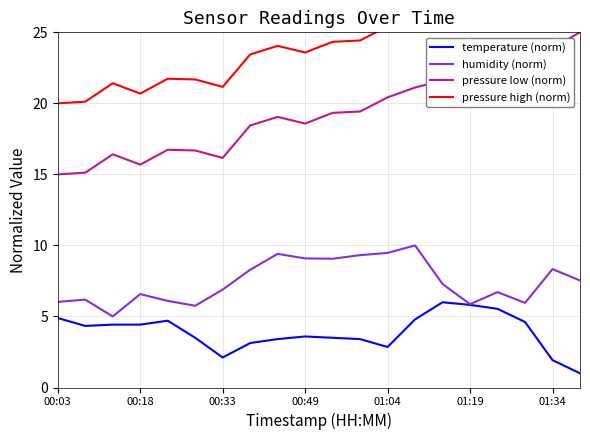

True or false: humidity (norm) and pressure low (norm) intersect in this chart.

False